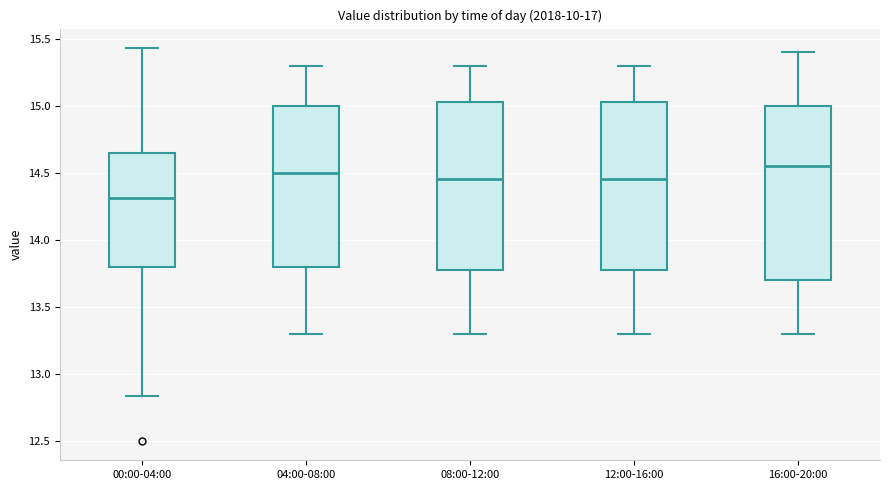

Comparing the boxes themselves (not the whiskers), which one is the tallest?

16:00-20:00